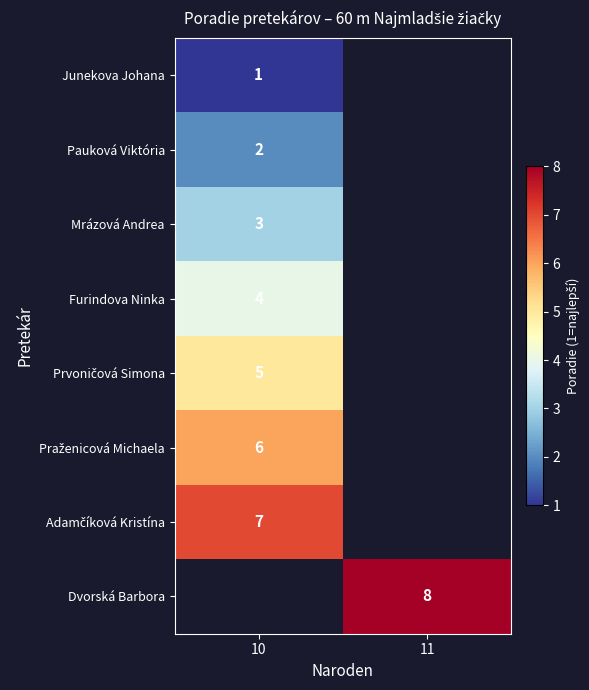

The Furindova Ninka series shows 2 at 10. True or false?

False